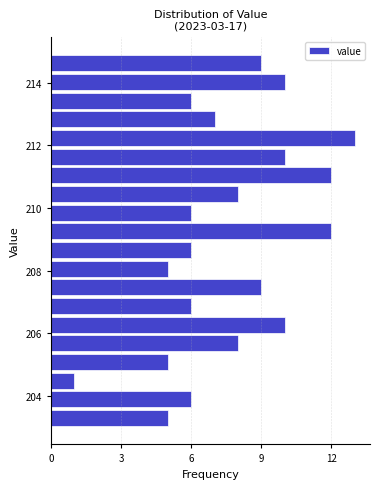

Read against the y-axis, roughly where is the centre of the longest bar?

212.2